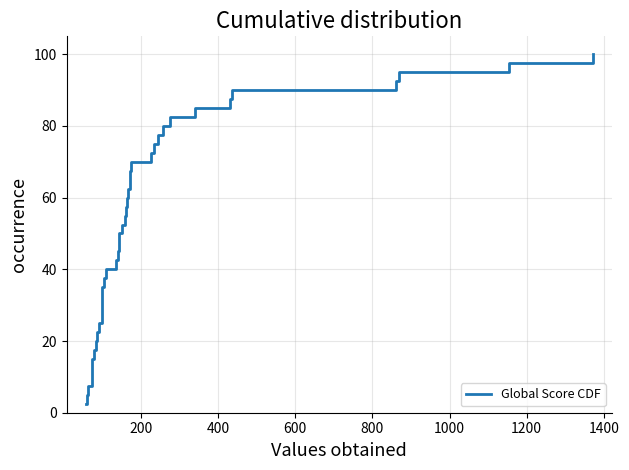

Count the number of categories in the chart.

40